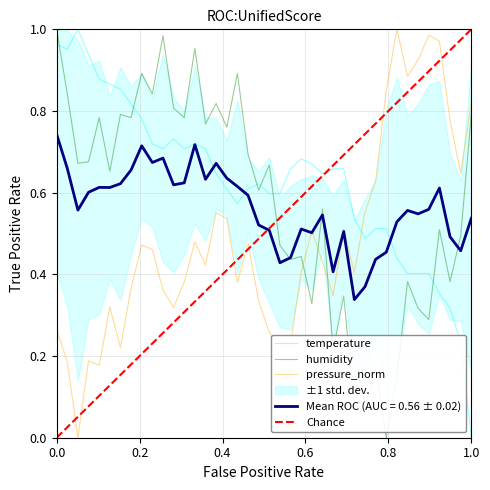

How many interior local valleys does the temperature series have?

6